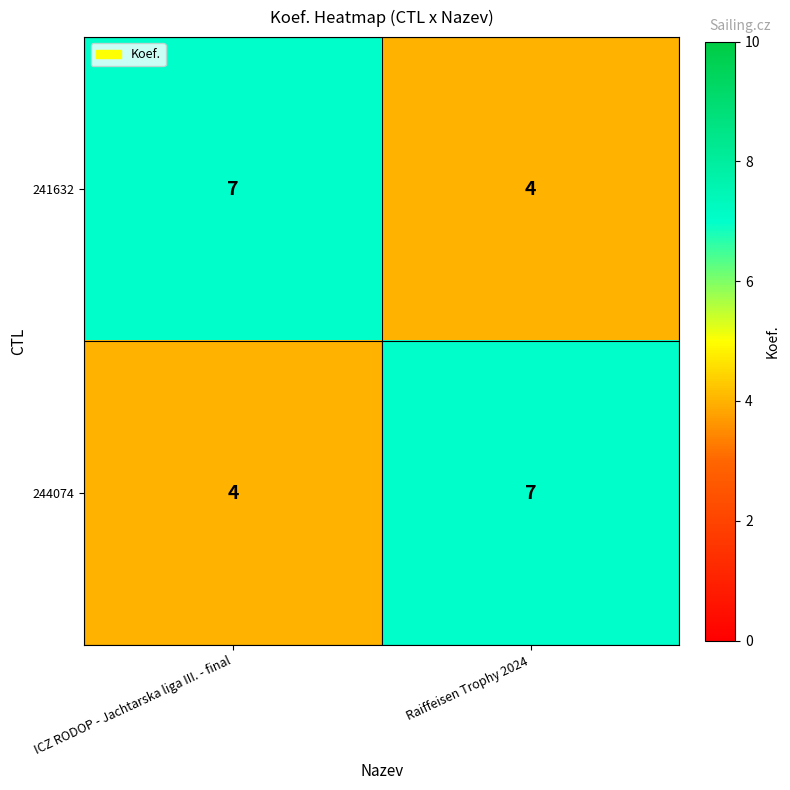

Read the 241632 value at Raiffeisen Trophy 2024.

4